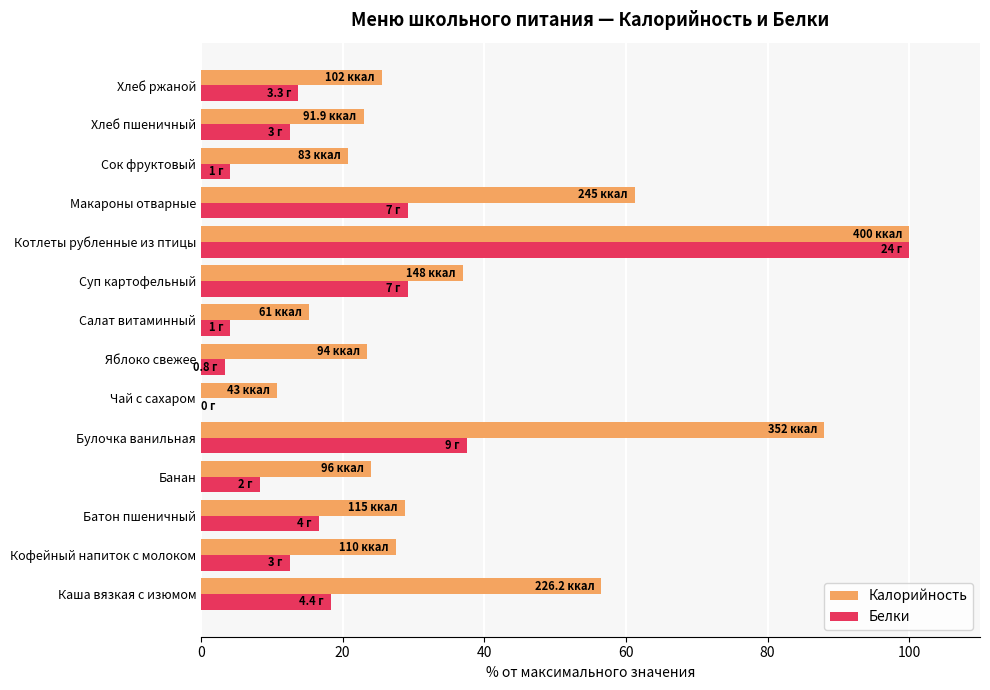

What is the greatest value displayed?

100.0